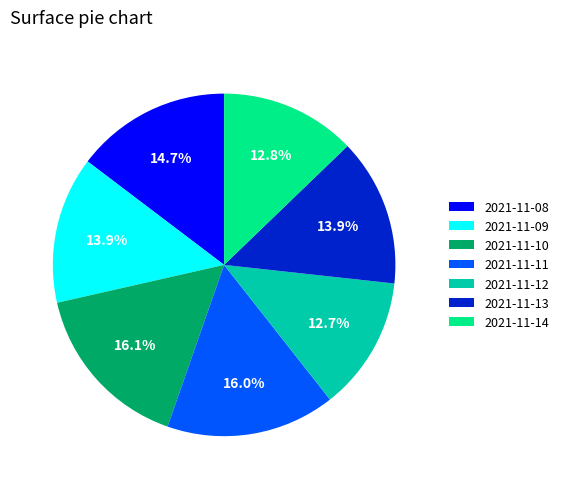

Between 2021-11-14 and 2021-11-10, which is larger?

2021-11-10